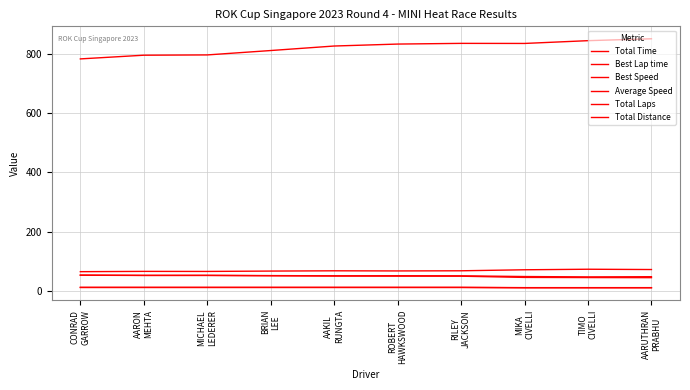

How many lines are shown in the chart?

6